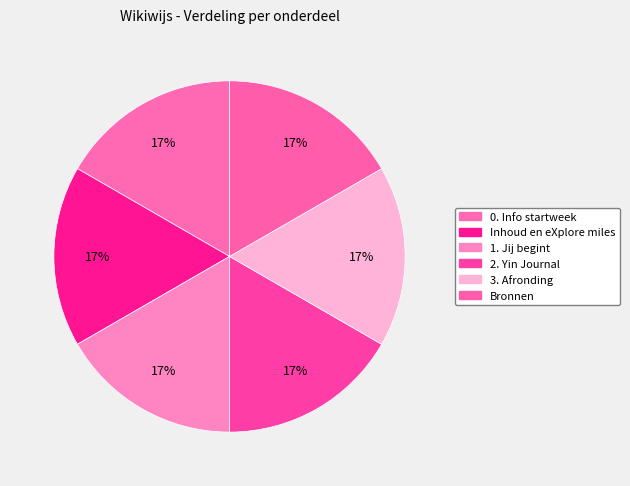

Count the number of slices in the pie.

6